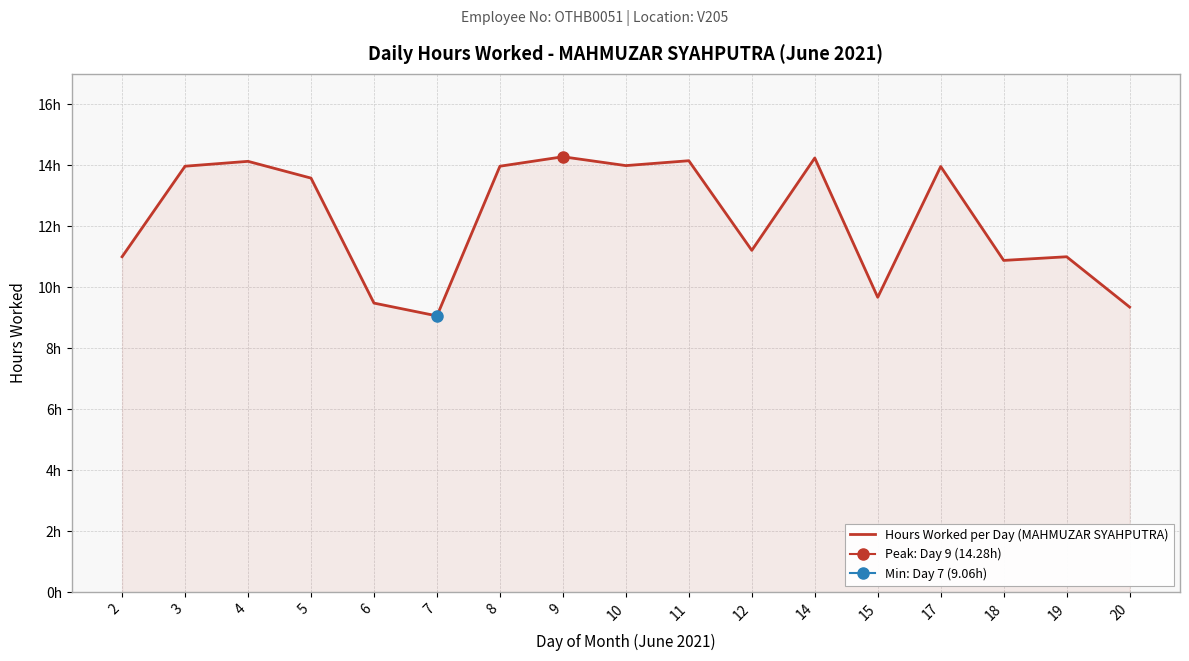

What is the difference between the second highest and minimum values?

5.2